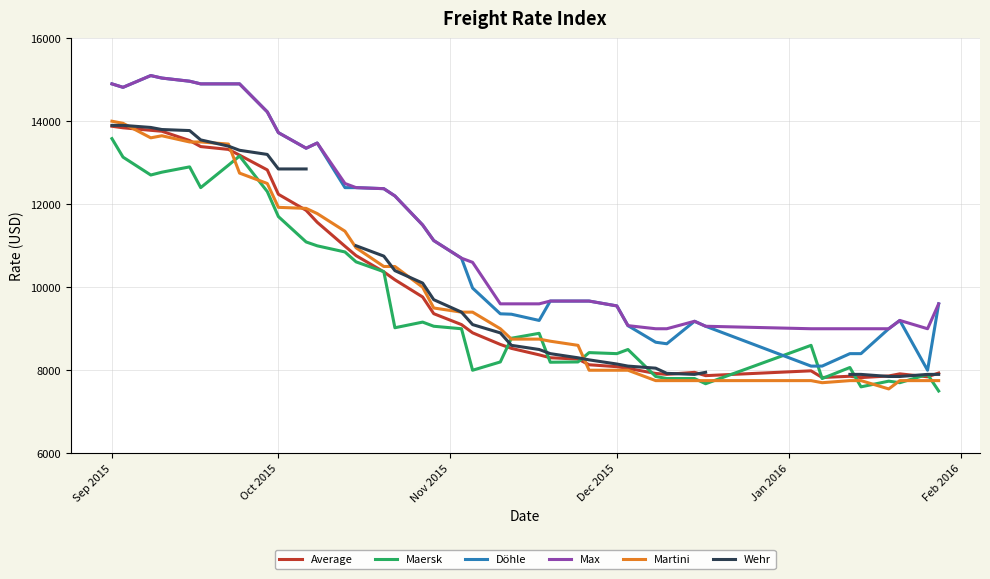

True or false: Maersk and Max intersect in this chart.

False